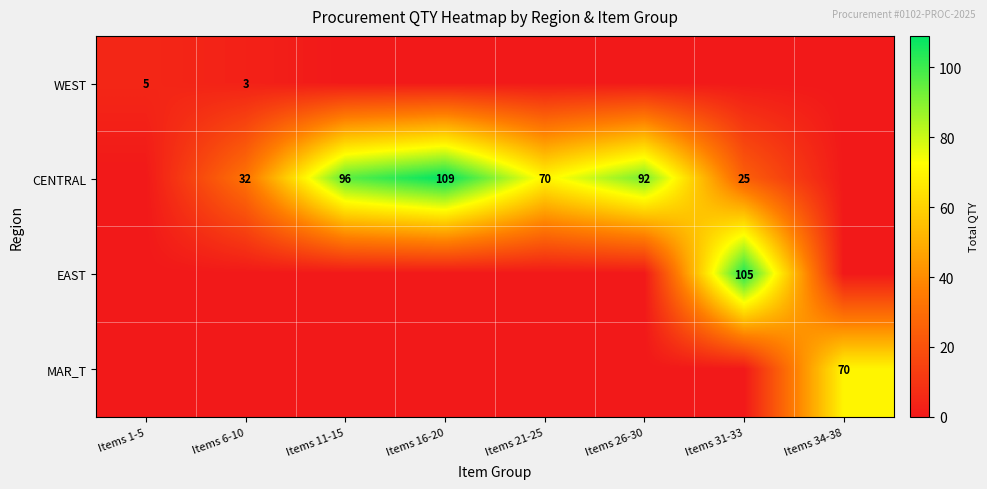

How many data points does each series have?

8